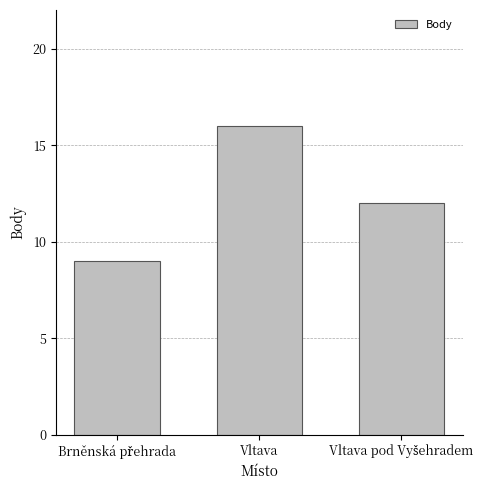

The chart shows a value of 16 at Vltava. True or false?

True